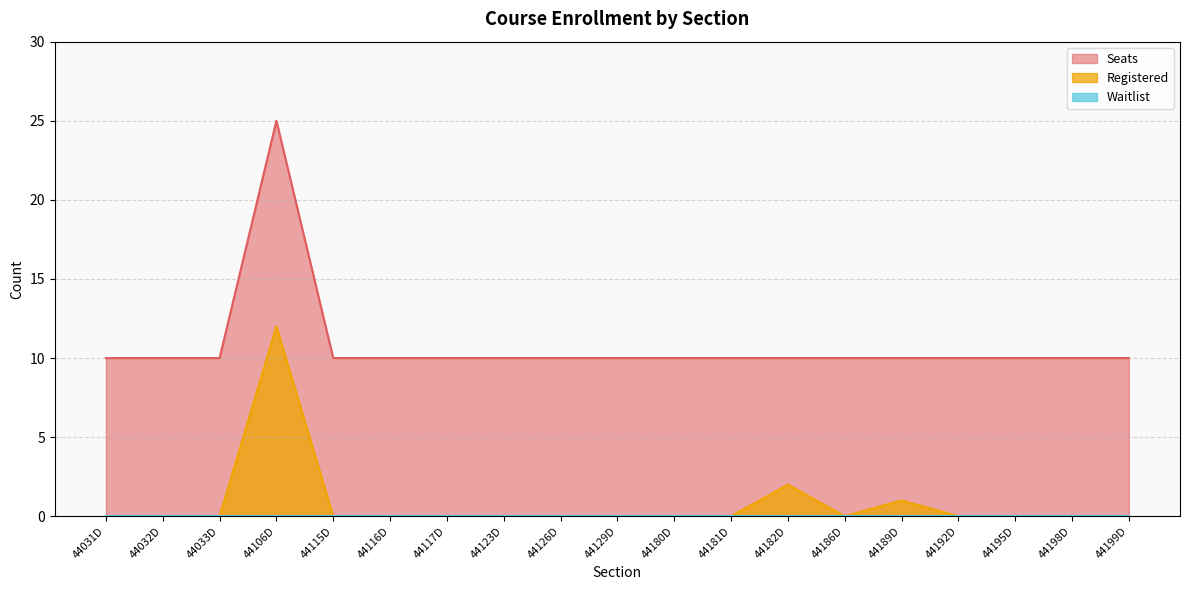

What is the highest value of the Registered series?

12